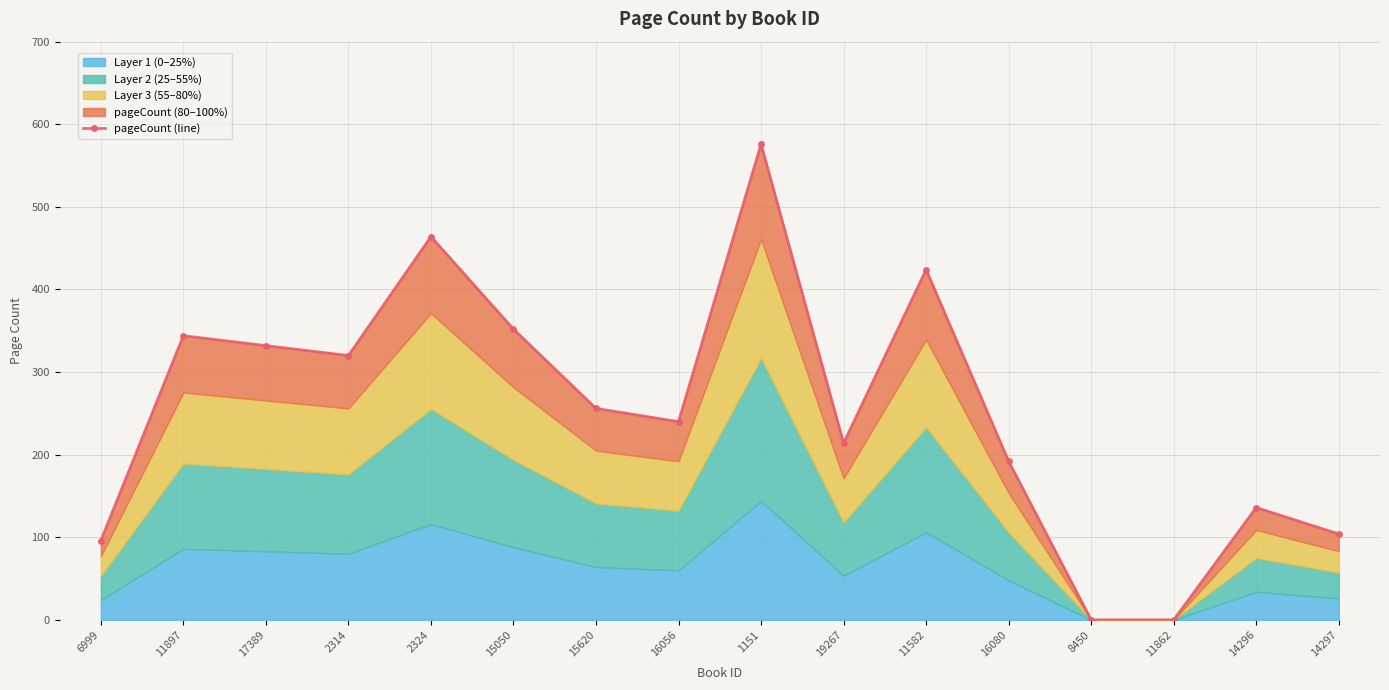

Between 14297 and 15050, which is larger?

15050